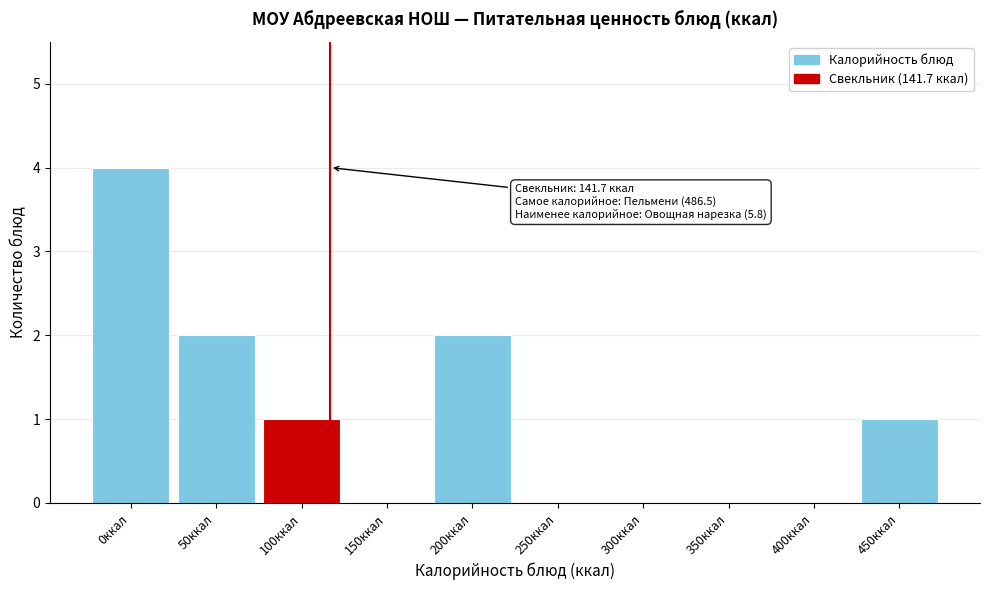

Reading left to right, list all the values displayed in this chart.

0ккал=4	50ккал=2	100ккал=1	150ккал=0	200ккал=2	250ккал=0	300ккал=0	350ккал=0	400ккал=0	450ккал=1